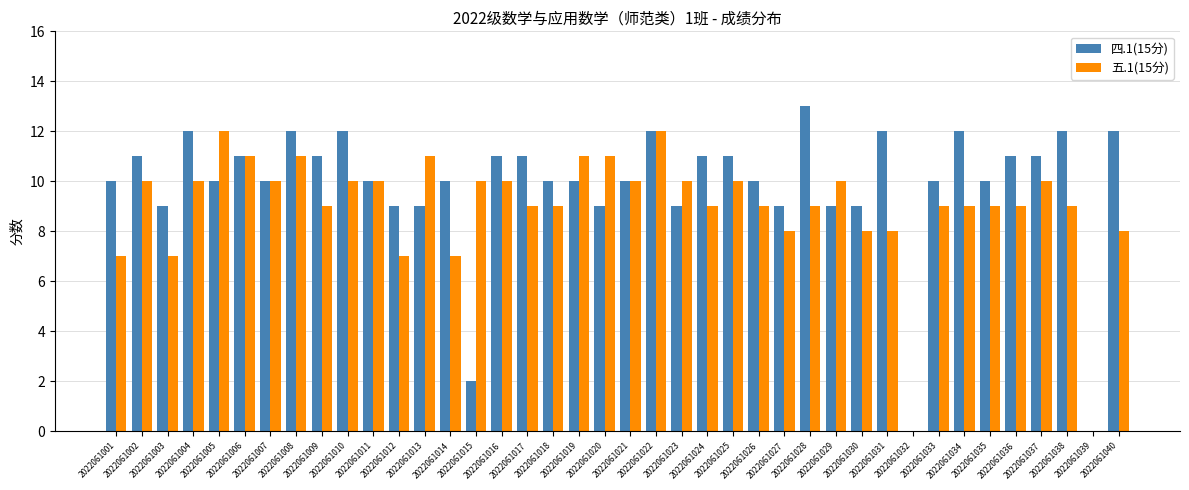

What is the sum of all 四.1(15分) values?

392